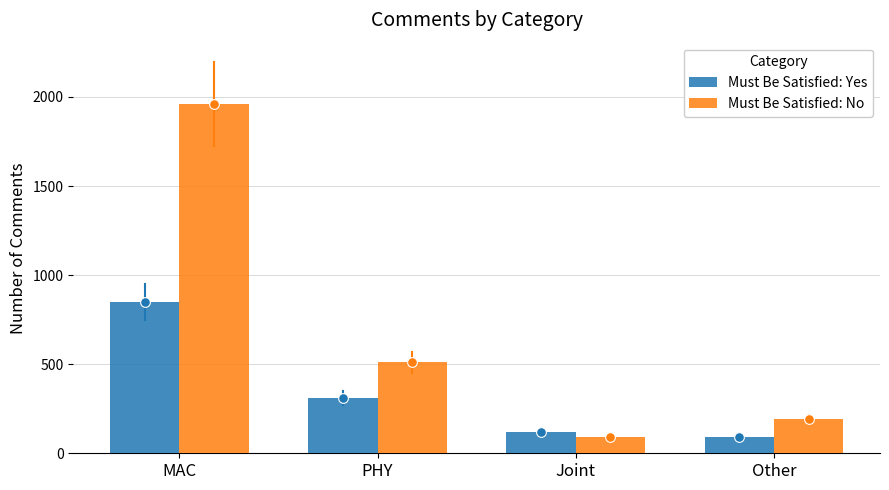

What is the value of the Must Be Satisfied: No bar at the 1st from the left?

1960